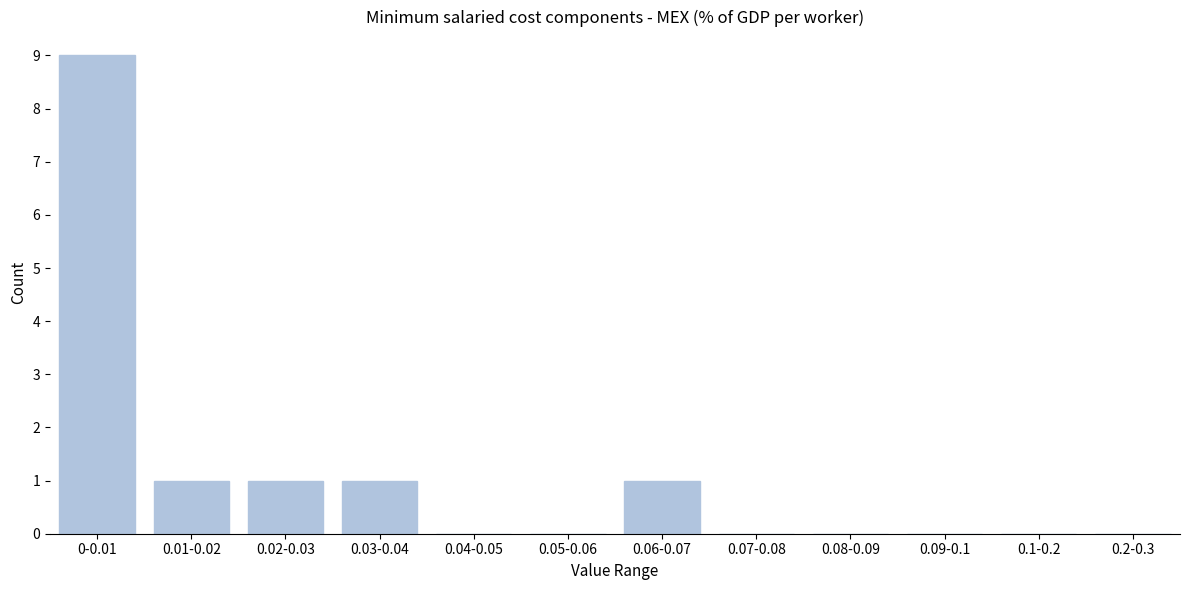

Reading left to right, extract all data points from this chart.

0-0.01=9	0.01-0.02=1	0.02-0.03=1	0.03-0.04=1	0.04-0.05=0	0.05-0.06=0	0.06-0.07=1	0.07-0.08=0	0.08-0.09=0	0.09-0.1=0	0.1-0.2=0	0.2-0.3=0